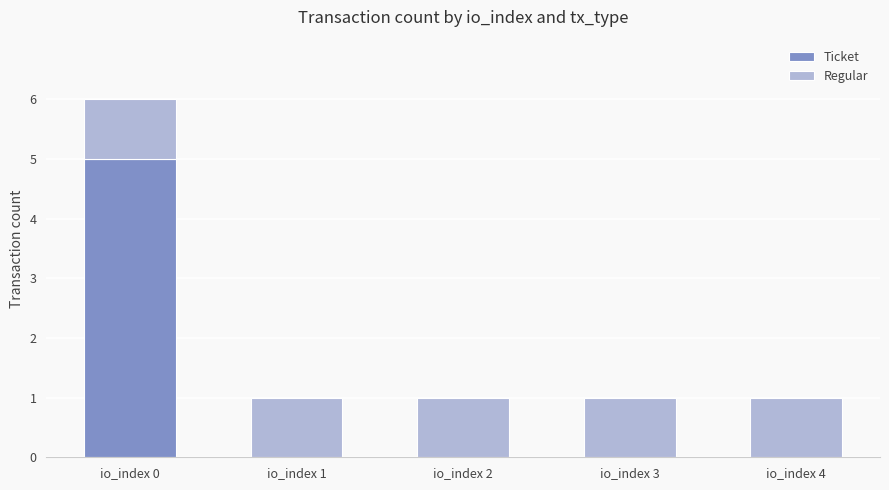

What is the maximum value for Ticket?

5